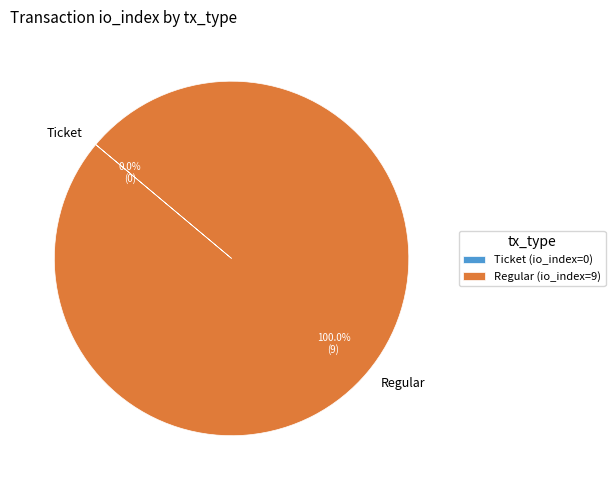

Does any single category account for the majority?

Yes